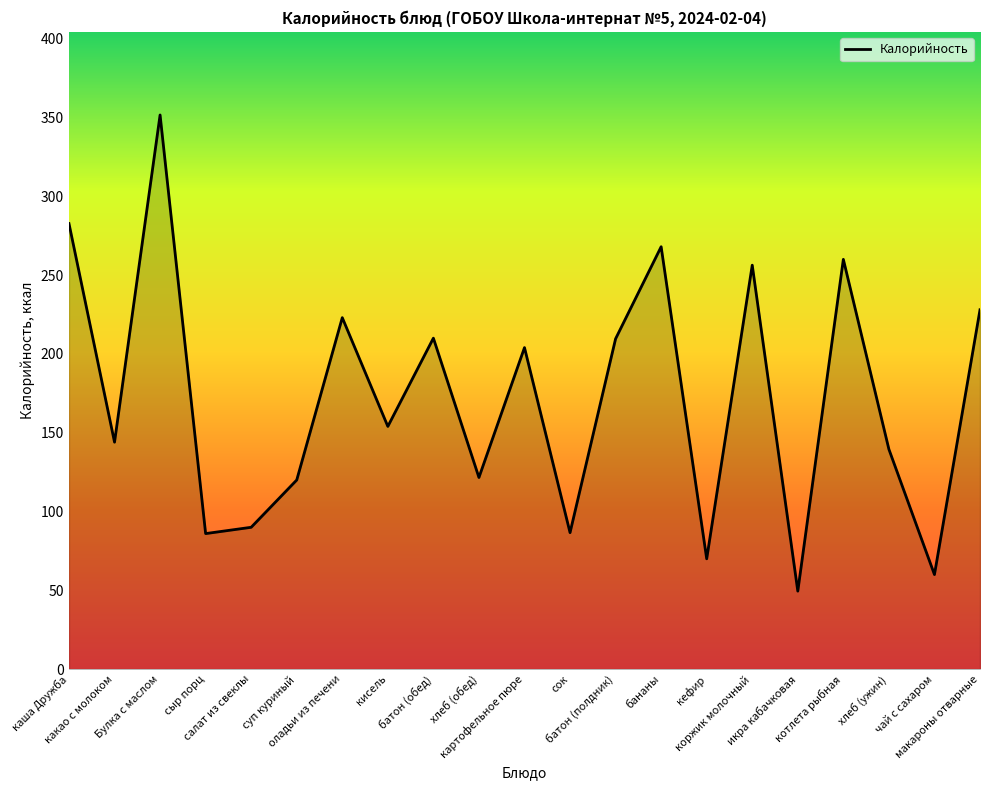

What is the approximate value at котлета рыбная?

260.0